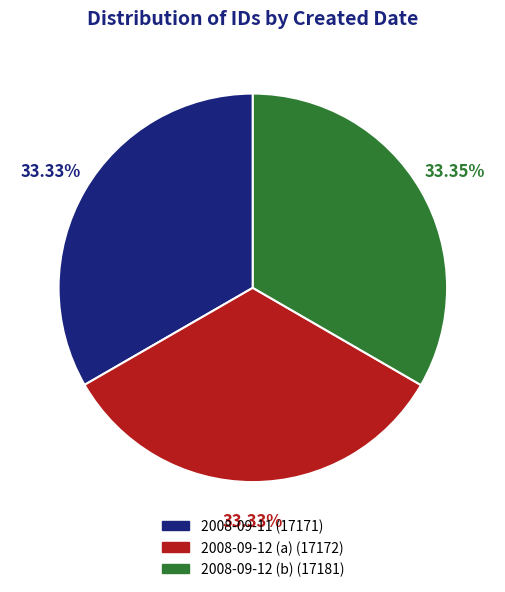

What percentage do 2008-09-12 (a) and 2008-09-12 (b) together represent?

66.7%